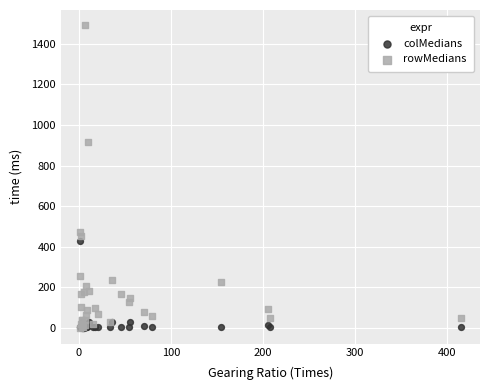

Which series has the largest Y range (max minus min)?

rowMedians